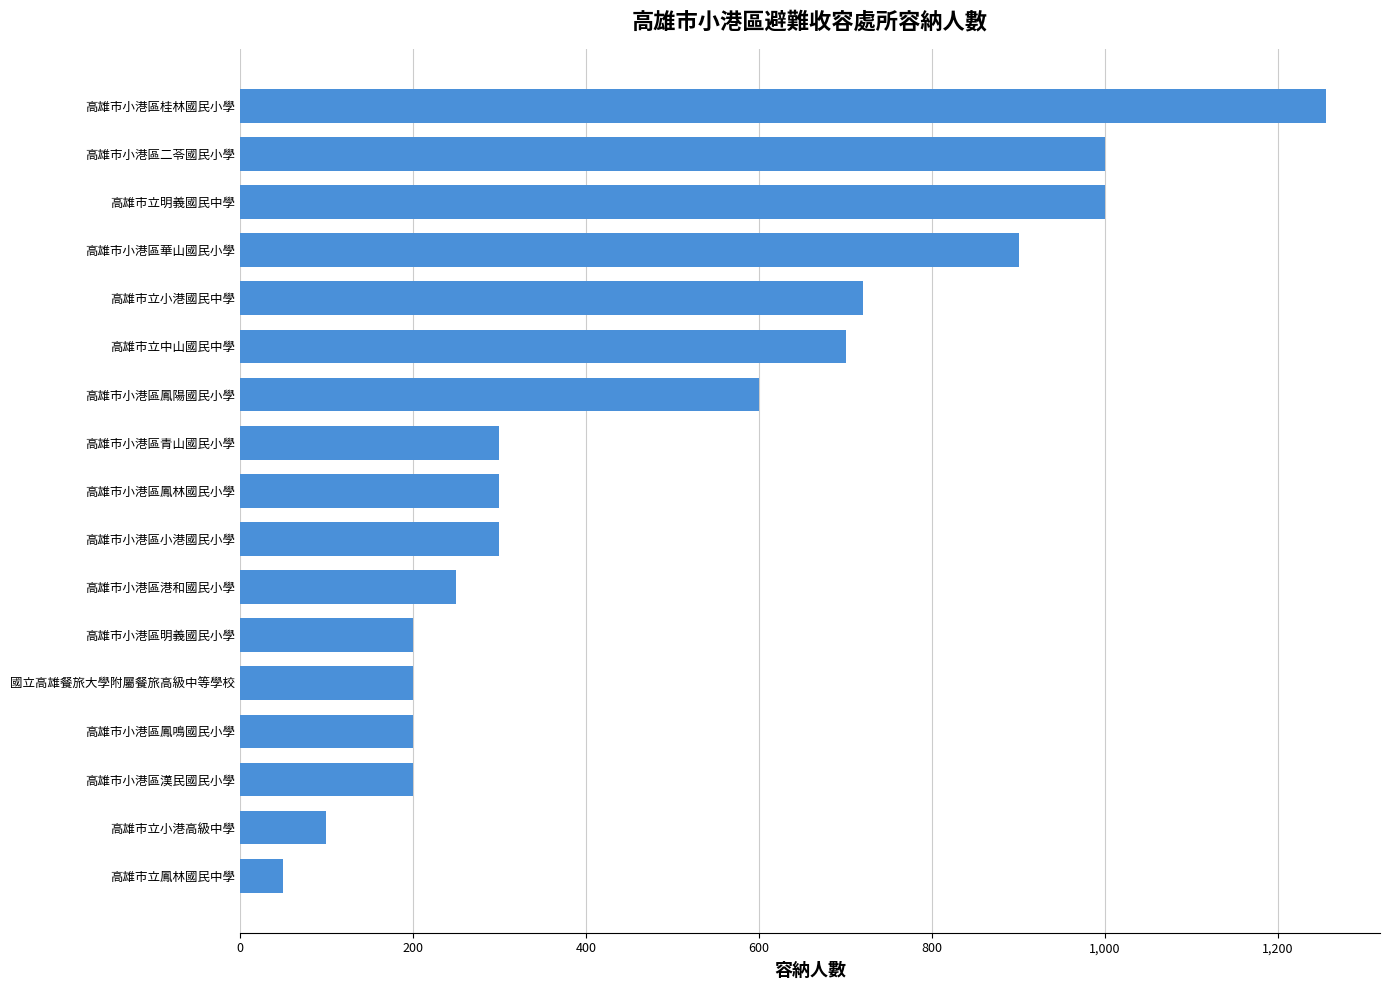

What is the difference between the second highest and minimum values?

950